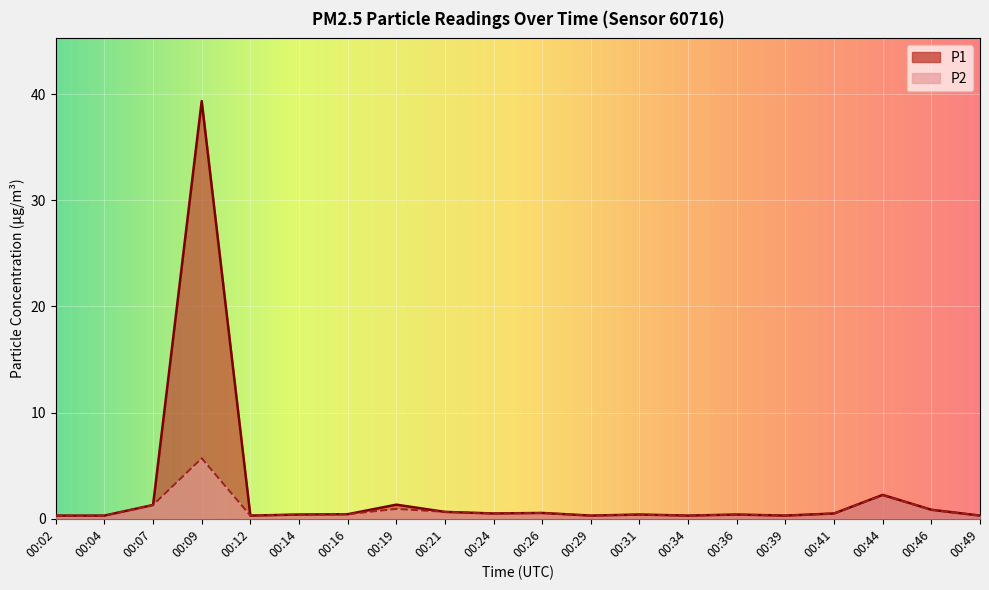

At which label does P1 reach its peak?

00:09